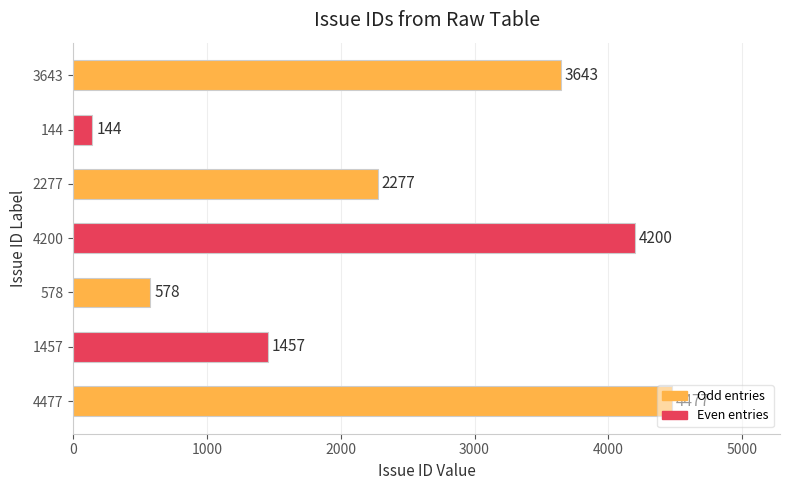

What is the maximum value shown in the chart?

4477